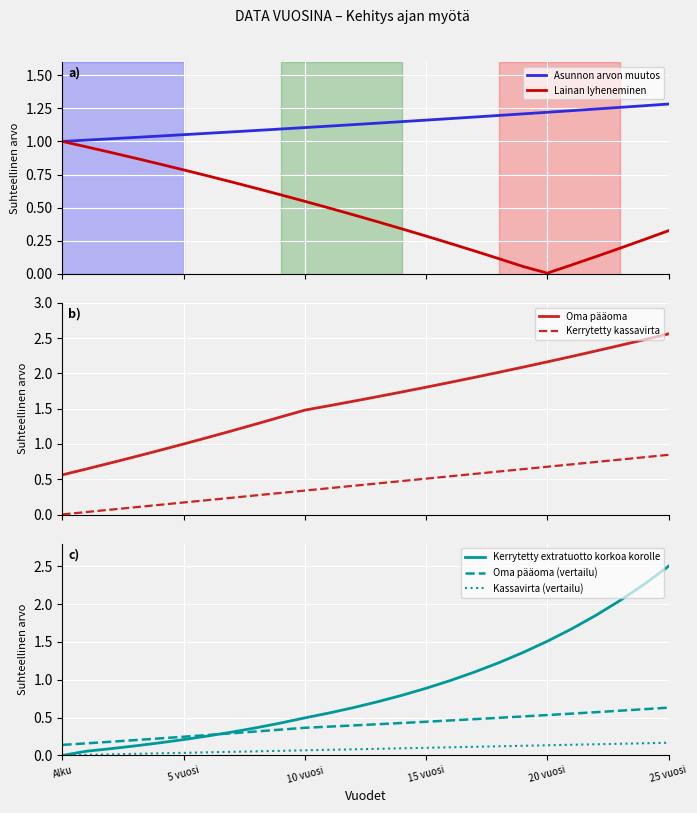

True or false: Kerrytetty kassavirta and Oma pääoma intersect in this chart.

False